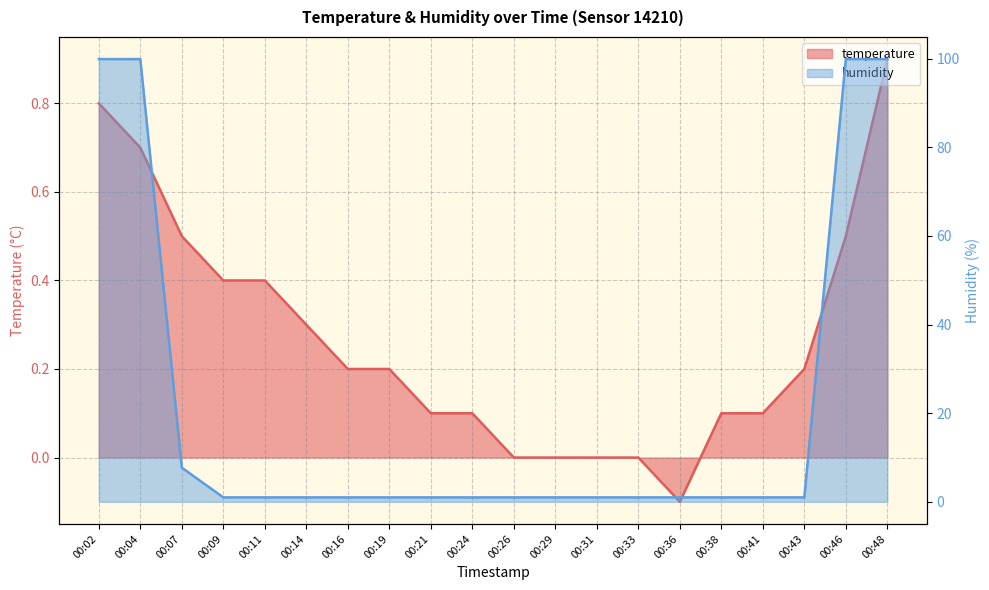

Which series has the largest total across all categories?

humidity